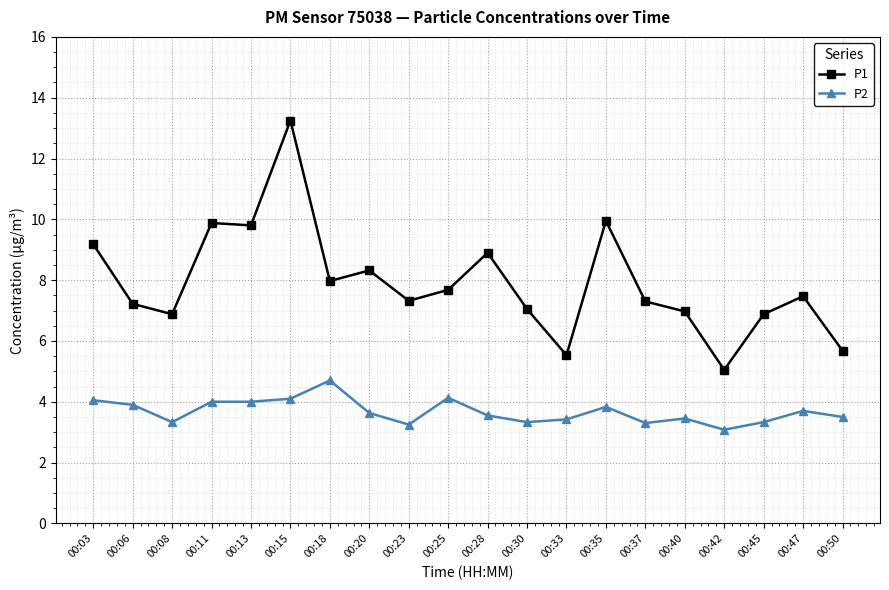

How many categories are shown in the chart?

20